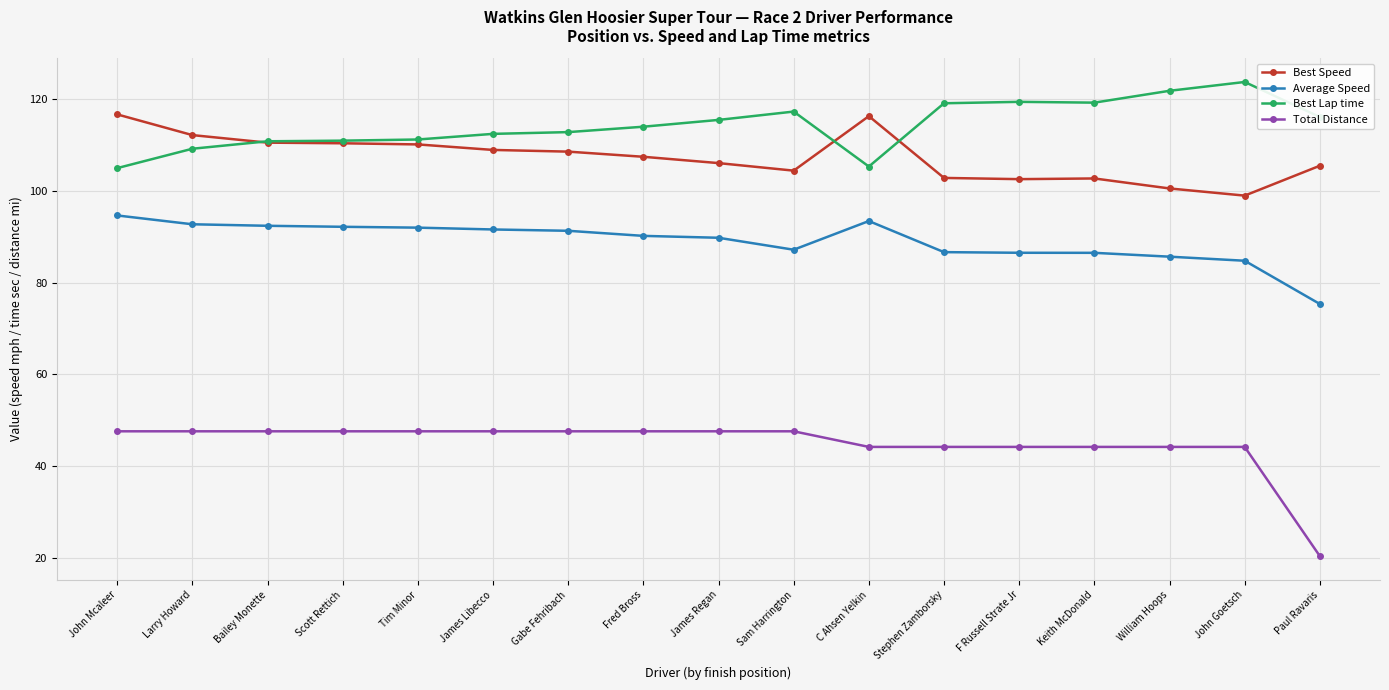

Is the value of Average Speed at Stephen Zamborsky greater than the value of Best Lap time at Scott Rettich?

No